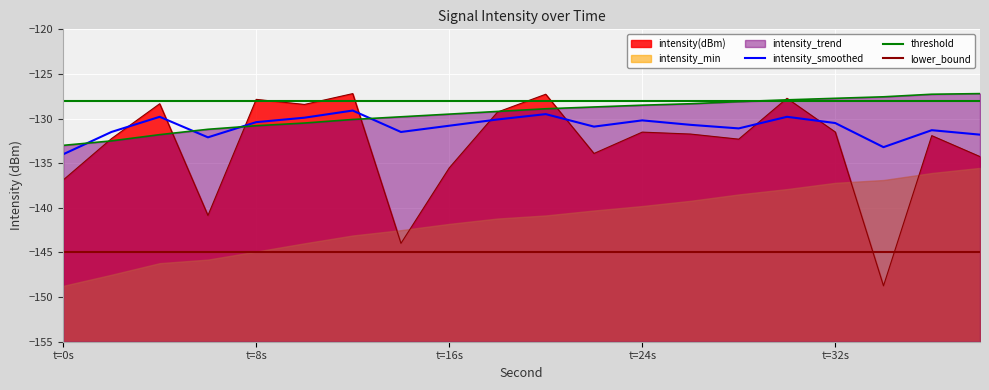

At which category does intensity_smoothed reach its first local peak?

4